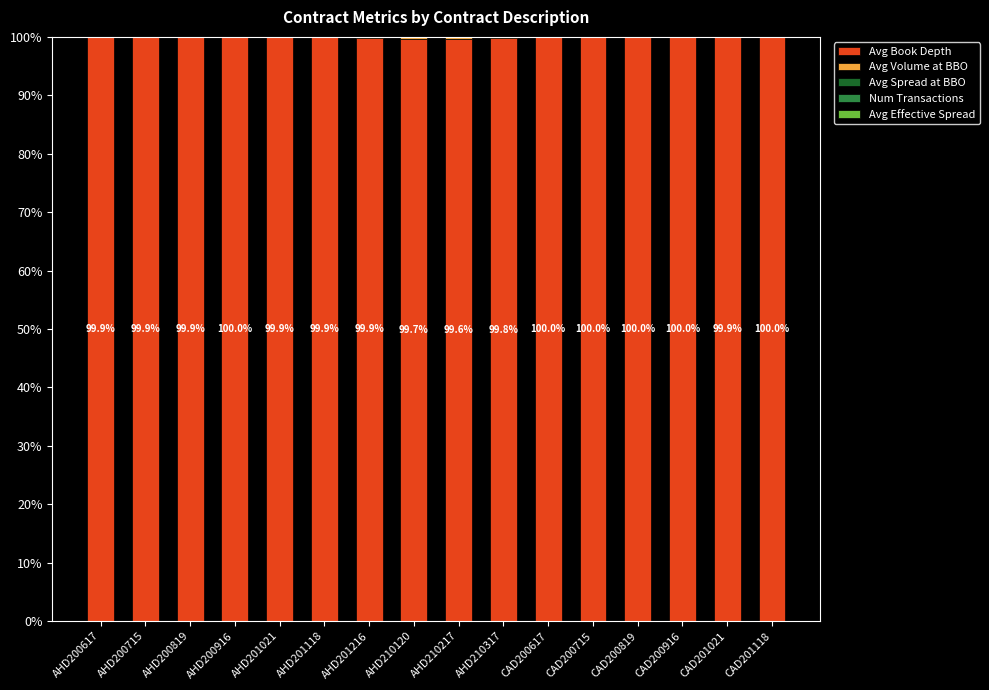

Is it true that Avg Book Depth equals 29.3 at AHD201021?

False